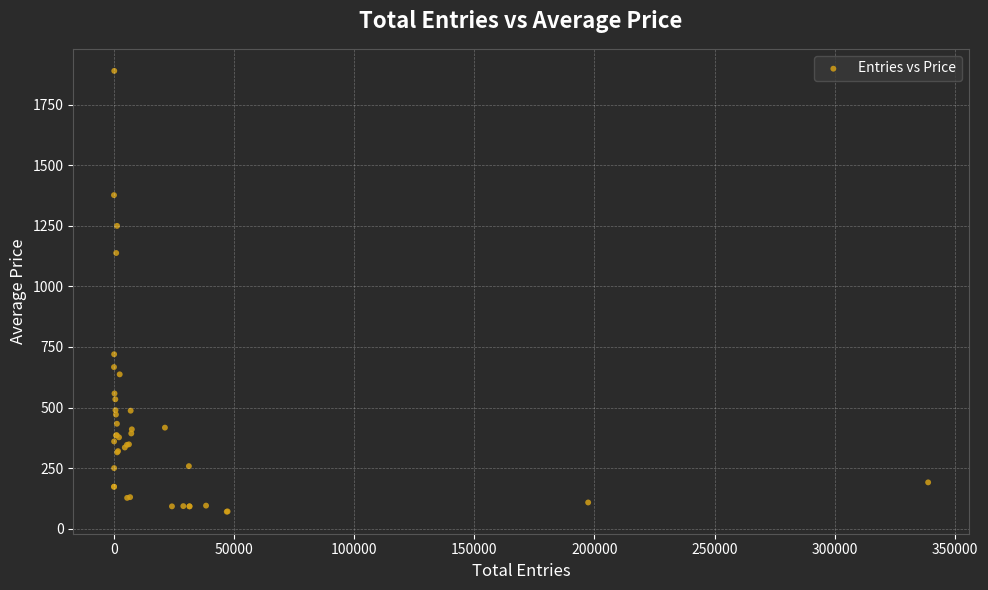

What Y value in the scatter plot is closest to 980?

1138